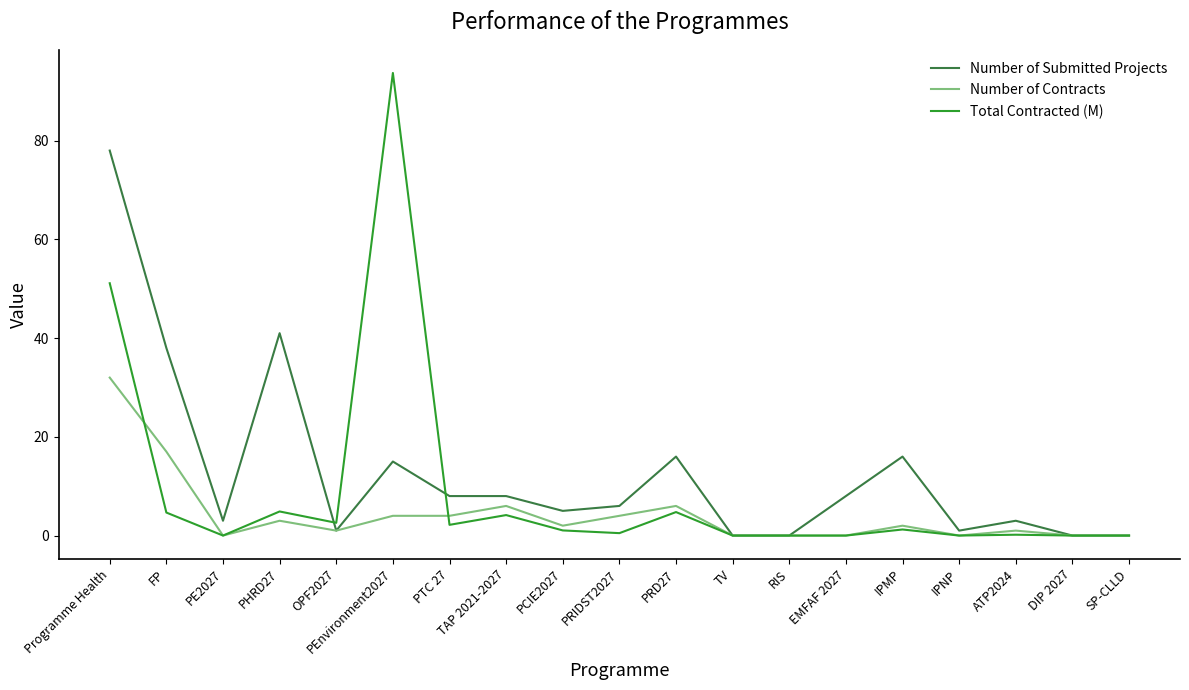

True or false: Number of Submitted Projects has more than 1 interior local peaks.

True